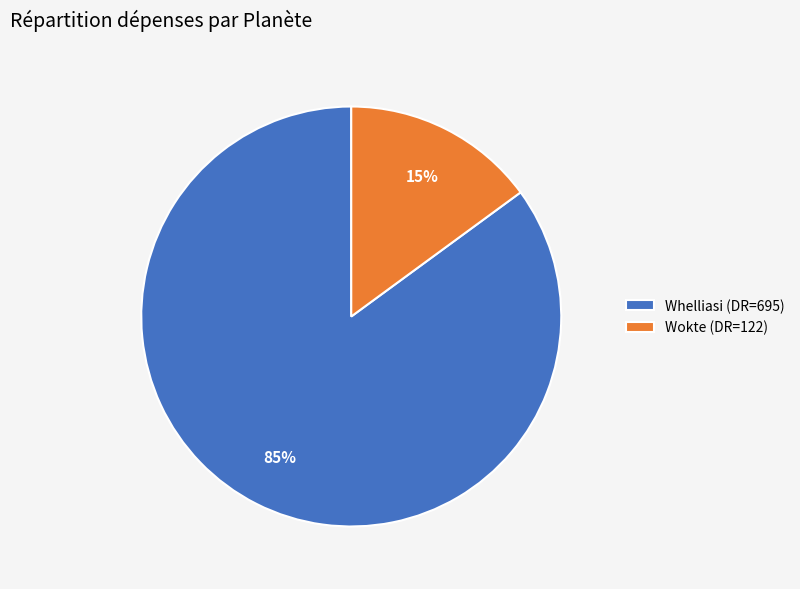

Between Wokte and Whelliasi, which is larger?

Whelliasi